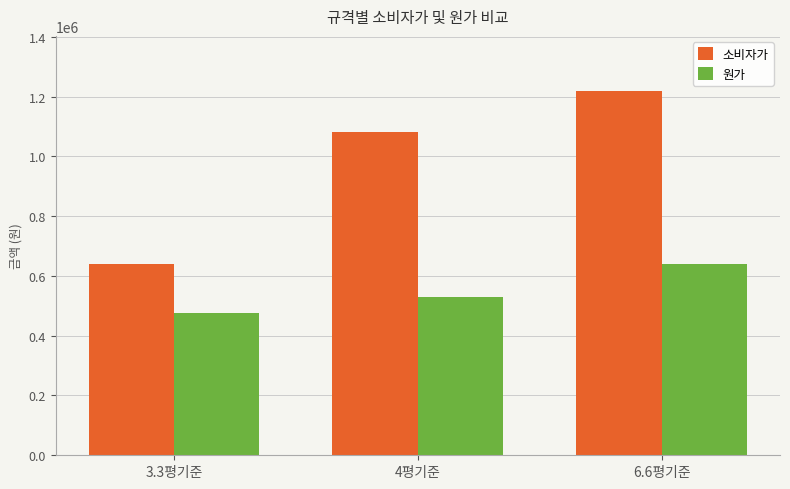

Rank the series by their average value, from highest to lowest.

소비자가, 원가